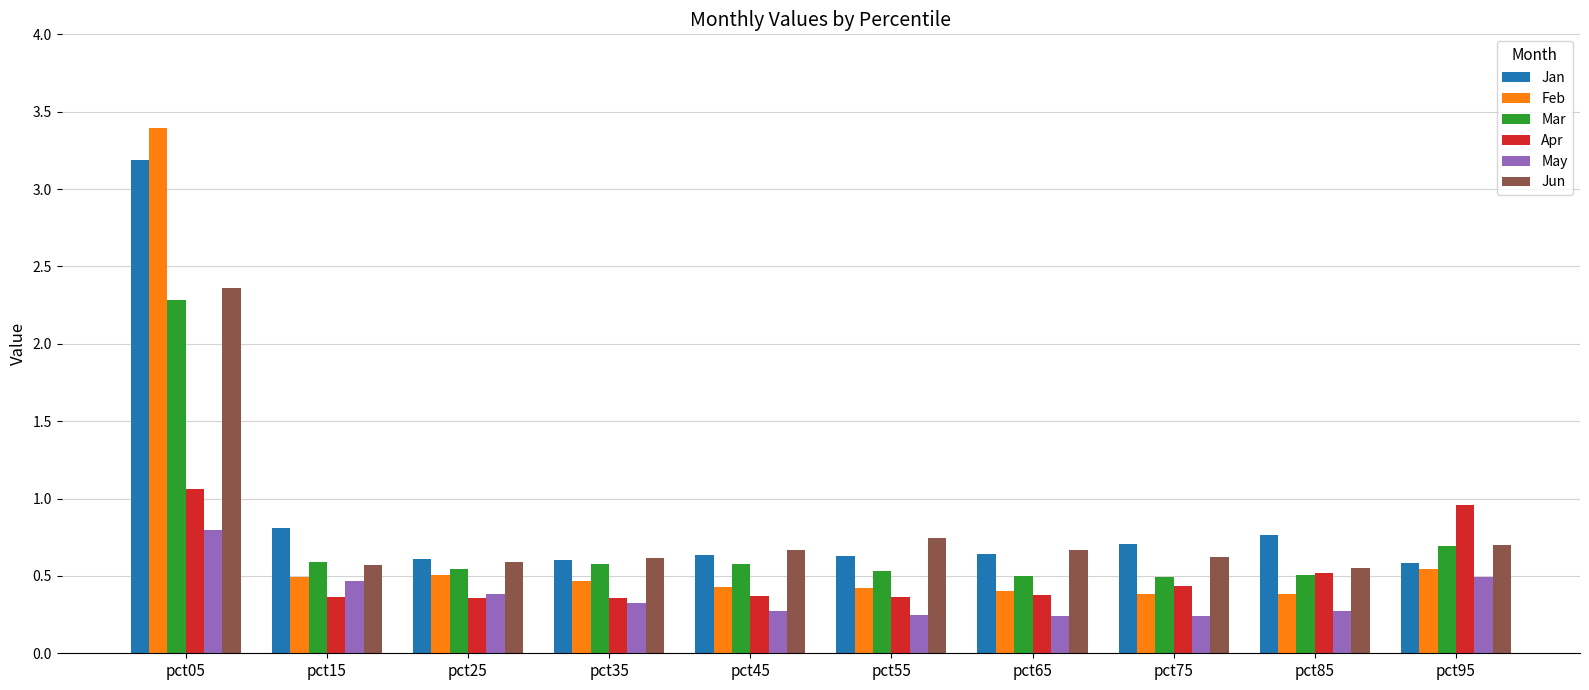

How many Jun values are between 0 and 1?

9